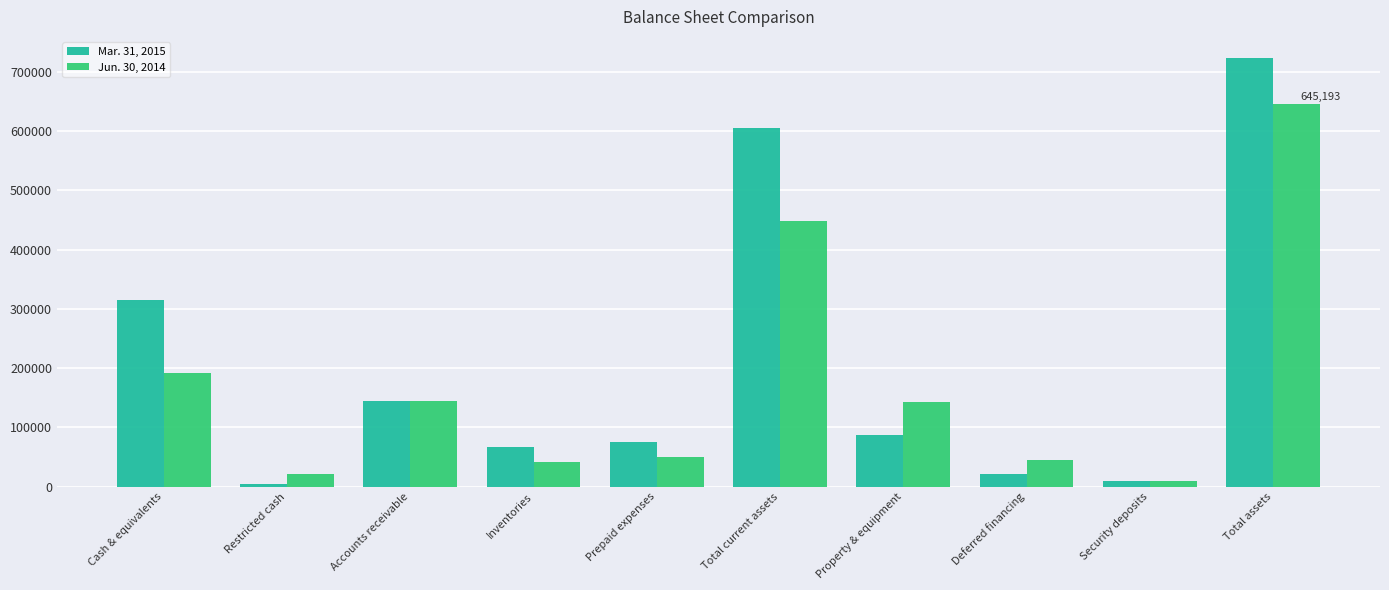

Rank the series by their average value, from lowest to highest.

Jun. 30, 2014, Mar. 31, 2015